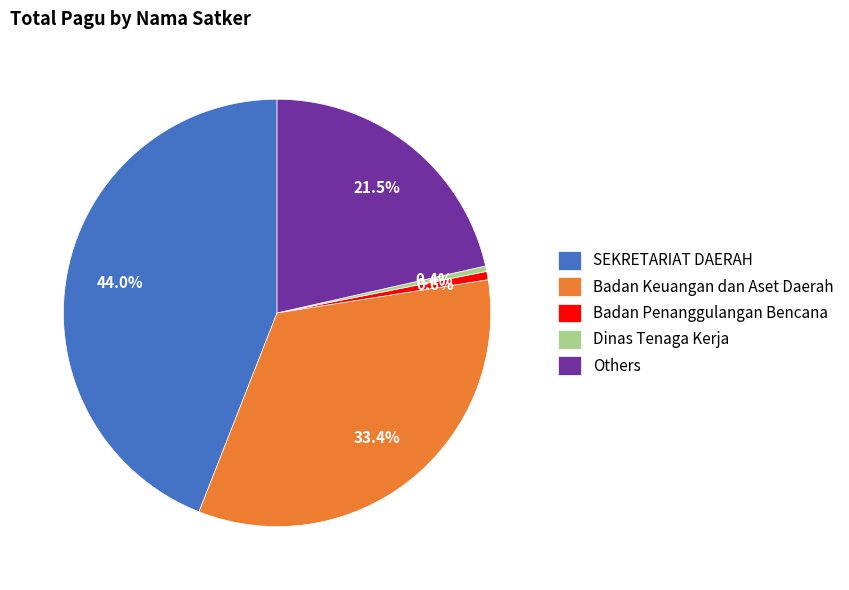

Is Badan Keuangan dan Aset Daerah the majority of the pie?

No